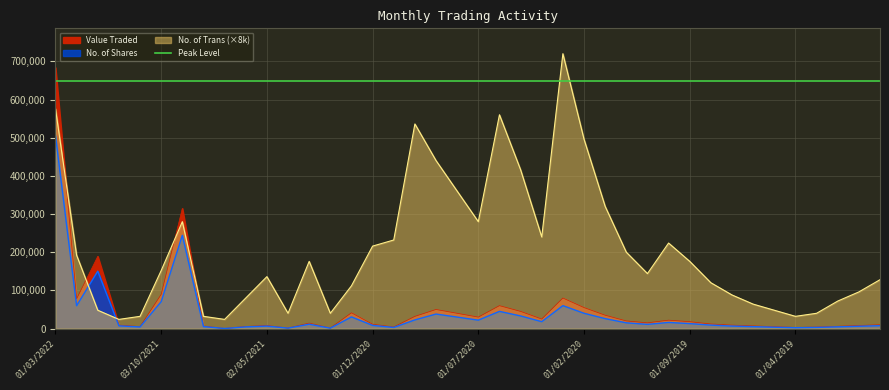

Does the chart have visible grid lines?

Yes